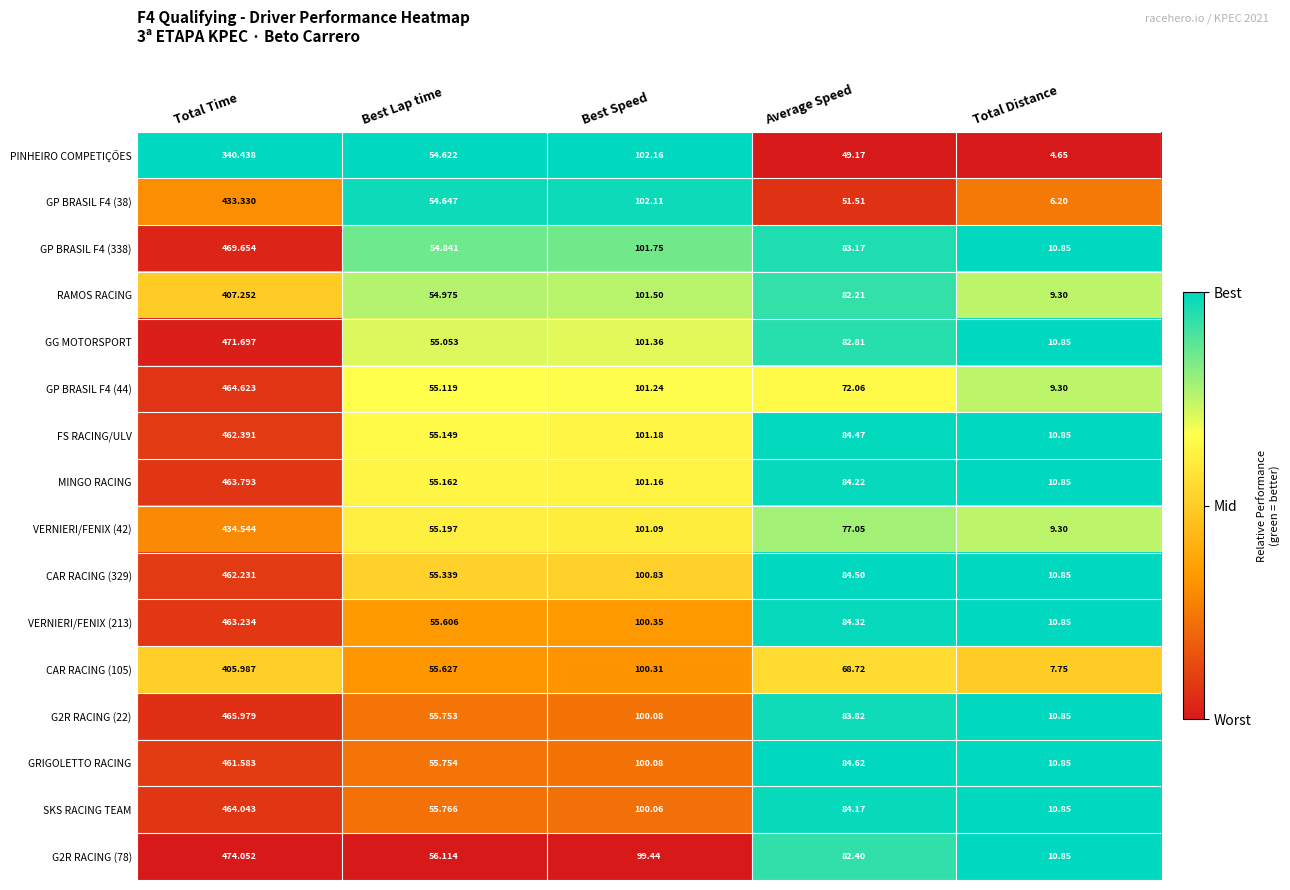

Which series changed the most between Average Speed and Total Distance?

GRIGOLETTO RACING